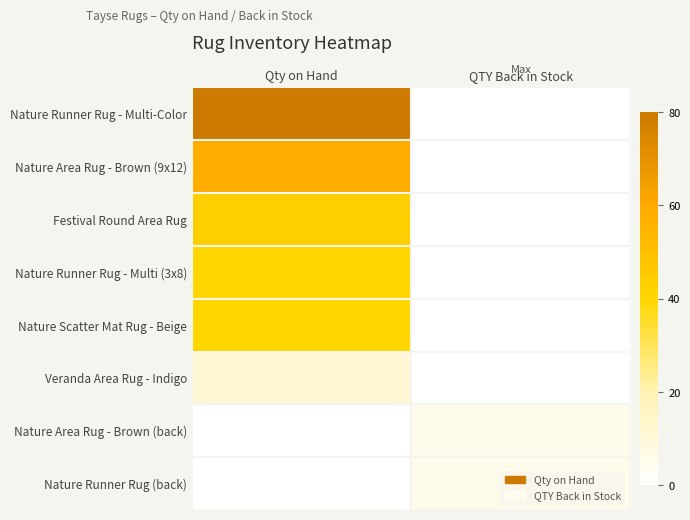

At QTY Back in Stock, list the series in order from largest to smallest.

Nature Area Rug - Brown (back), Nature Runner Rug (back), Nature Runner Rug - Multi-Color, Nature Area Rug - Brown (9x12), Festival Round Area Rug, Nature Runner Rug - Multi (3x8), Nature Scatter Mat Rug - Beige, Veranda Area Rug - Indigo